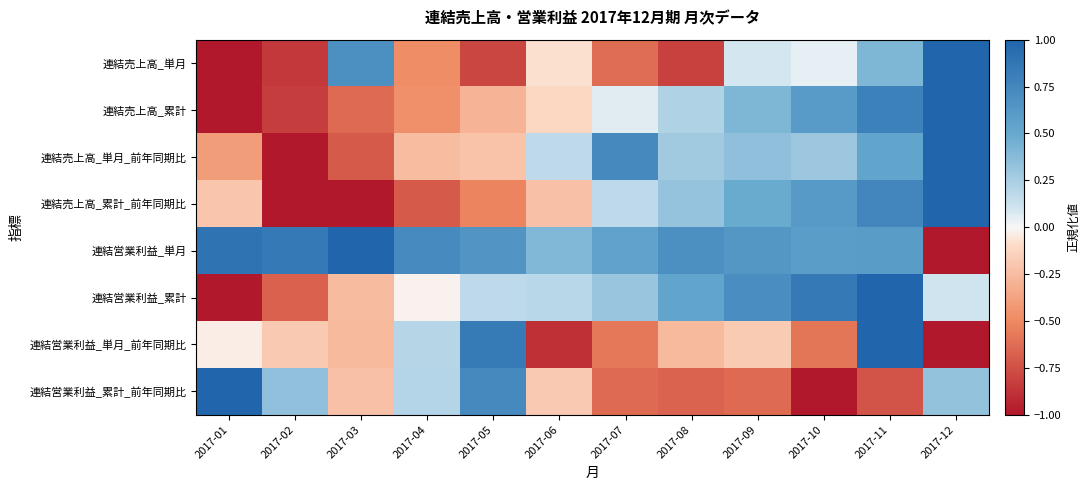

What is the smallest value displayed?

-1.0